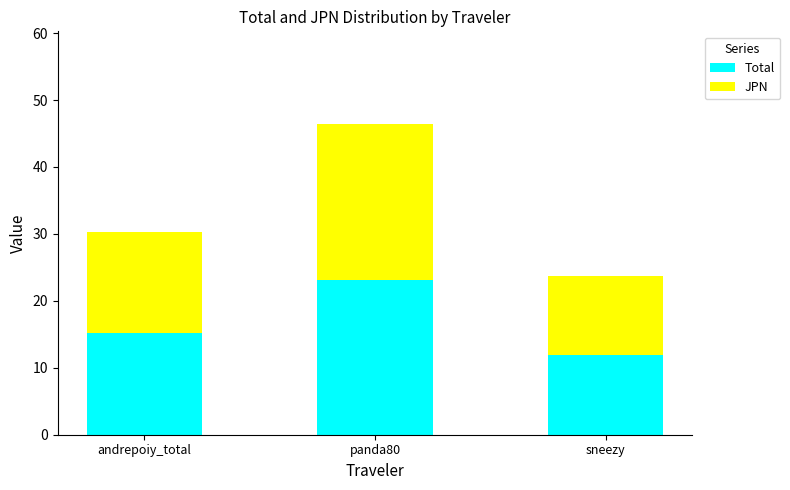

Does the chart contain stacked bars?

Yes